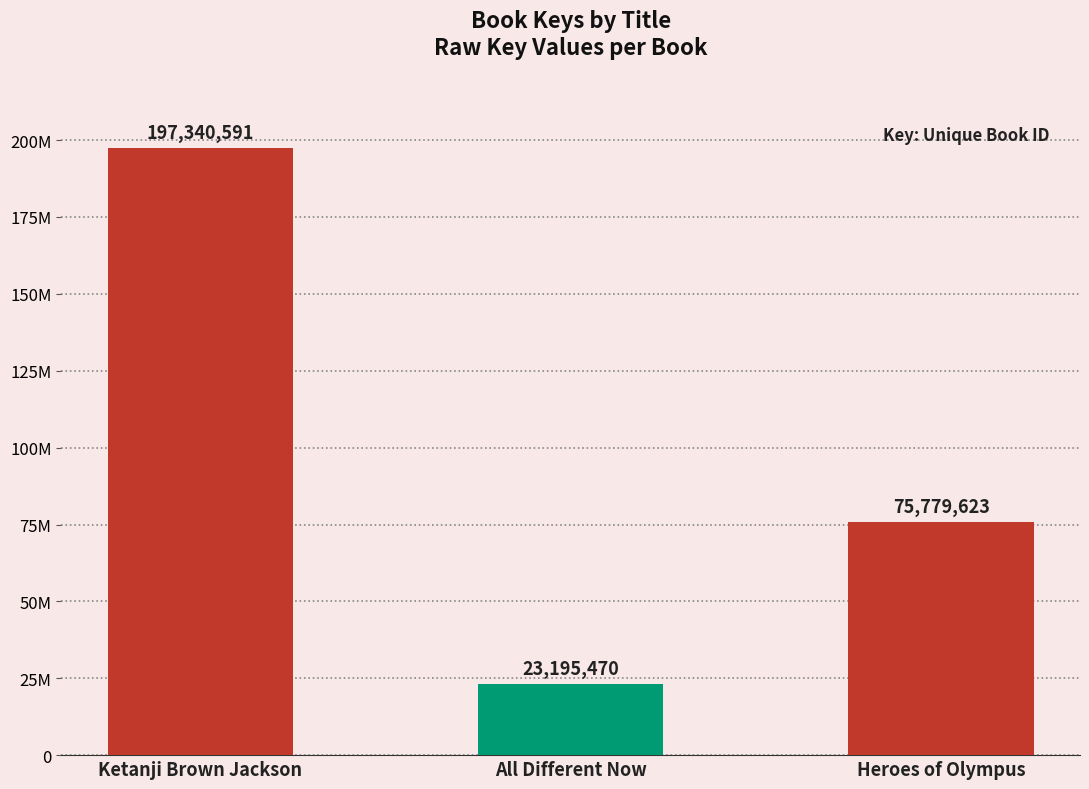

Reading left to right, list all the values displayed in this chart.

197340591	23195470	75779623